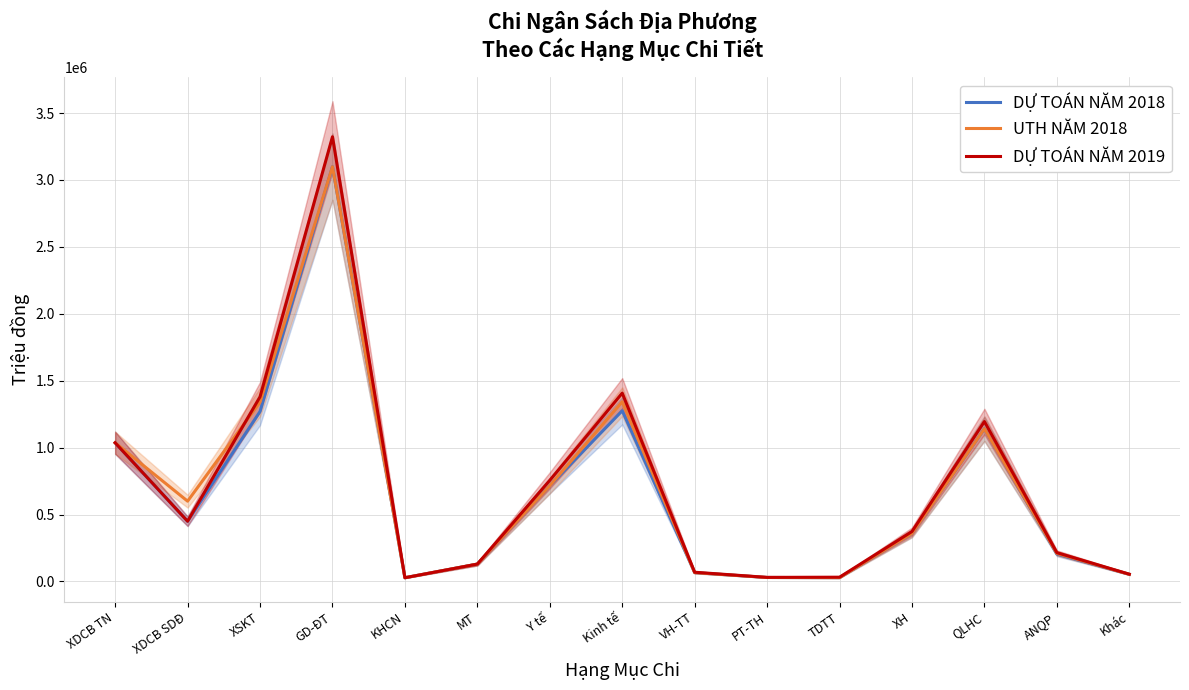

Reading left to right, extract all data points from this chart.

DỰ TOÁN NĂM 2018: XDCB TN=1036350	XDCB SDĐ=450000	XSKT=1270000	GD-ĐT=3098986	KHCN=28000	MT=129921	Y tế=715000	Kinh tế=1275496	VH-TT=66139	PT-TH=29871	TDTT=28445	XH=359571	QLHC=1141145	ANQP=205014	Khác=53675
UTH NĂM 2018: XDCB TN=1036350	XDCB SDĐ=600000	XSKT=1340000	GD-ĐT=3098986	KHCN=28000	MT=129921	Y tế=715000	Kinh tế=1342723	VH-TT=66139	PT-TH=29871	TDTT=28445	XH=359571	QLHC=1141145	ANQP=210014	Khác=53675
DỰ TOÁN NĂM 2019: XDCB TN=1036350	XDCB SDĐ=450000	XSKT=1380000	GD-ĐT=3322431	KHCN=28000	MT=129921	Y tế=755689	Kinh tế=1407216	VH-TT=69066	PT-TH=30602	TDTT=32041	XH=373408	QLHC=1194942	ANQP=215487	Khác=54535